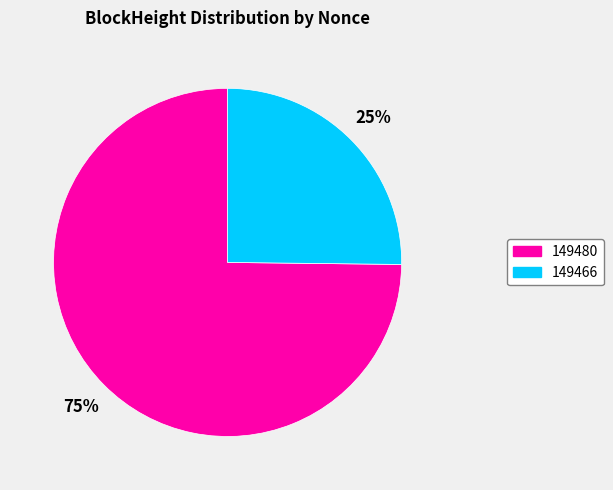

To the nearest percent, what portion does 149466 represent?

25%